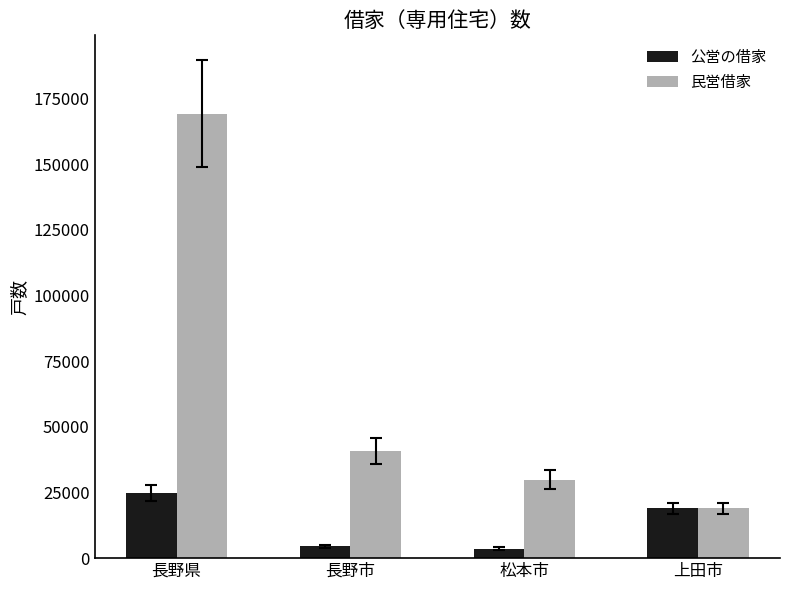

Which category has the highest value in the 民営借家 series?

長野県